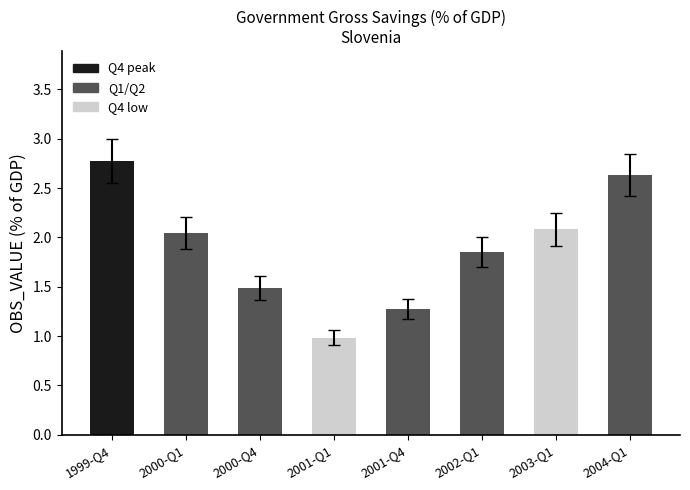

Are the bars grouped side by side (vs. stacked)?

No